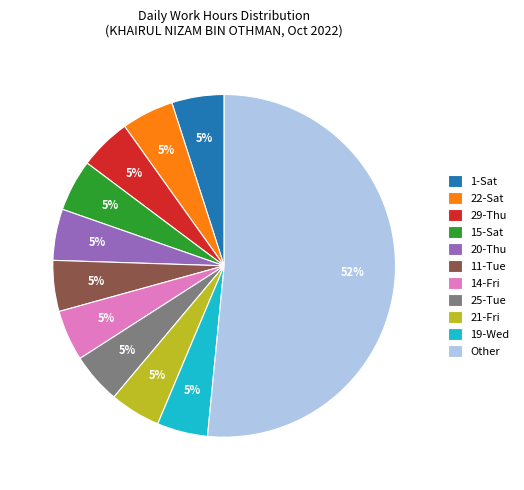

Which category has the biggest portion of the pie?

Other